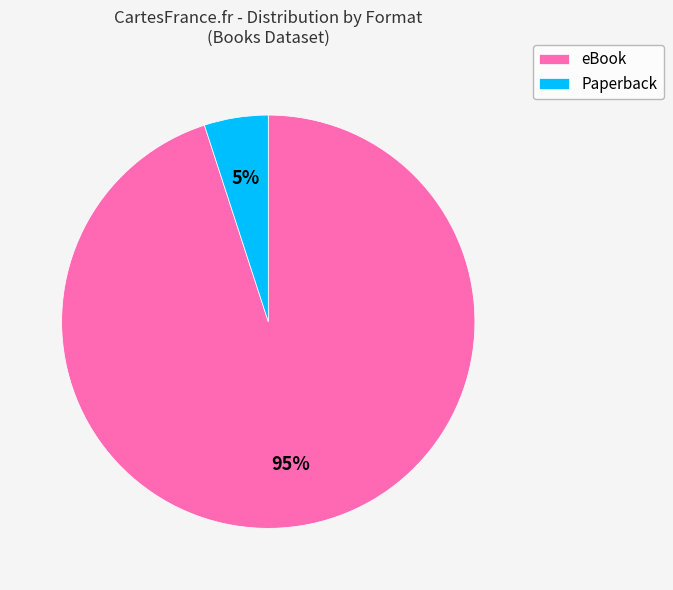

How many segments does this pie chart have?

2